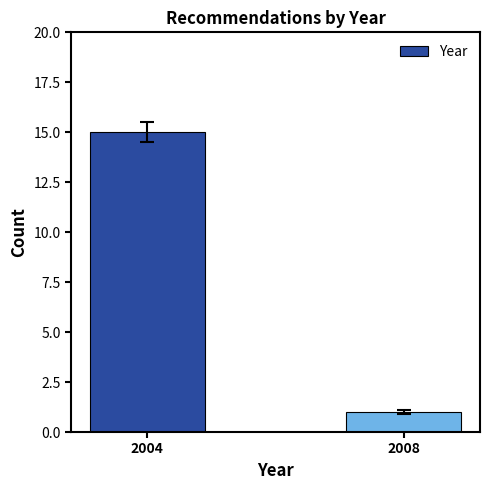

The value at 2004 is 27. True or false?

False